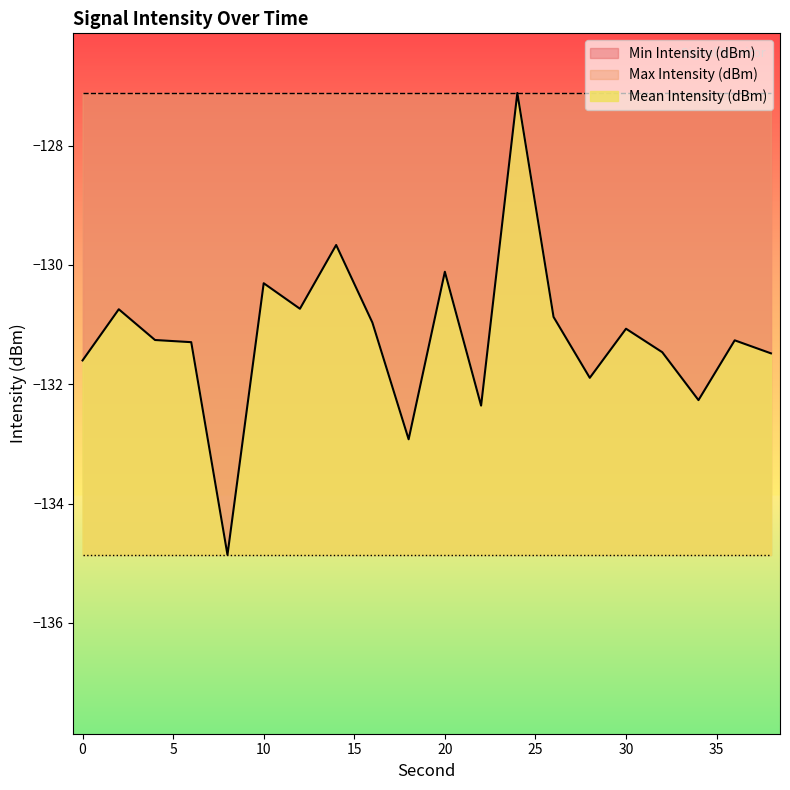

Rank the series by their maximum value, from highest to lowest.

Mean Intensity (dBm), Max Intensity (dBm), Min Intensity (dBm)